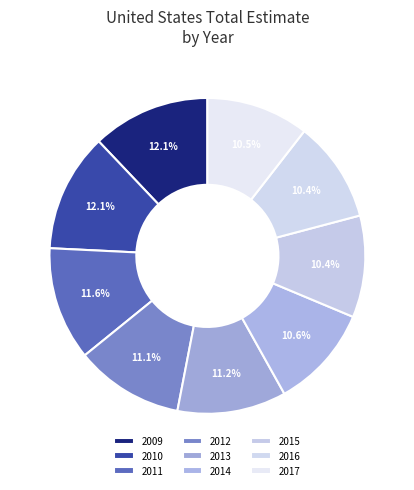

Is 2016 the majority of the pie?

No